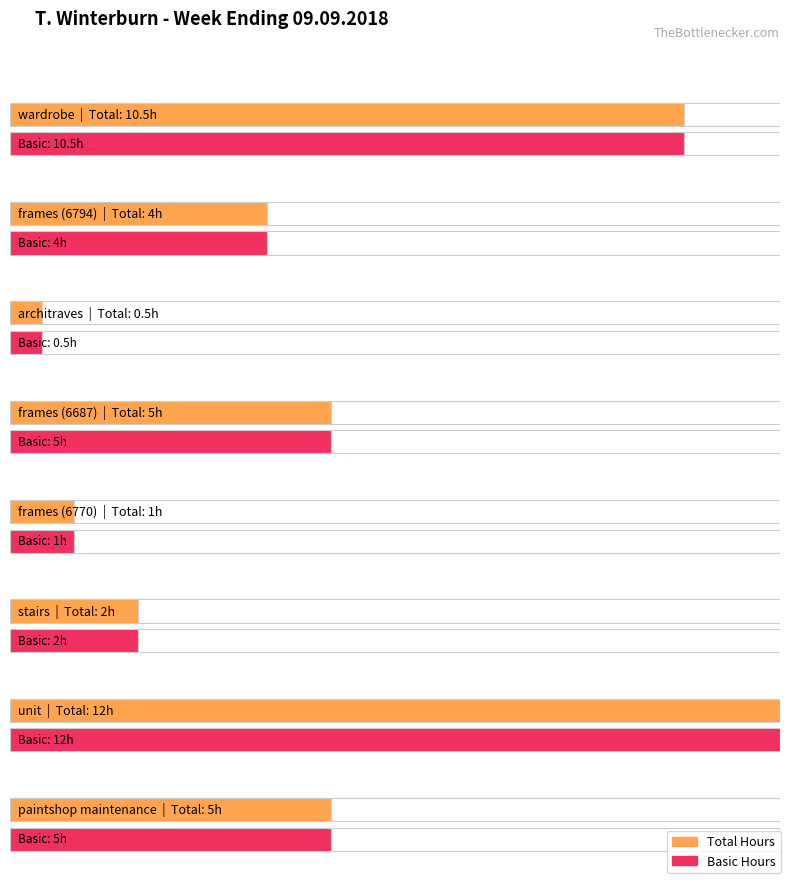

Which series has the widest spread of values?

Total Hours